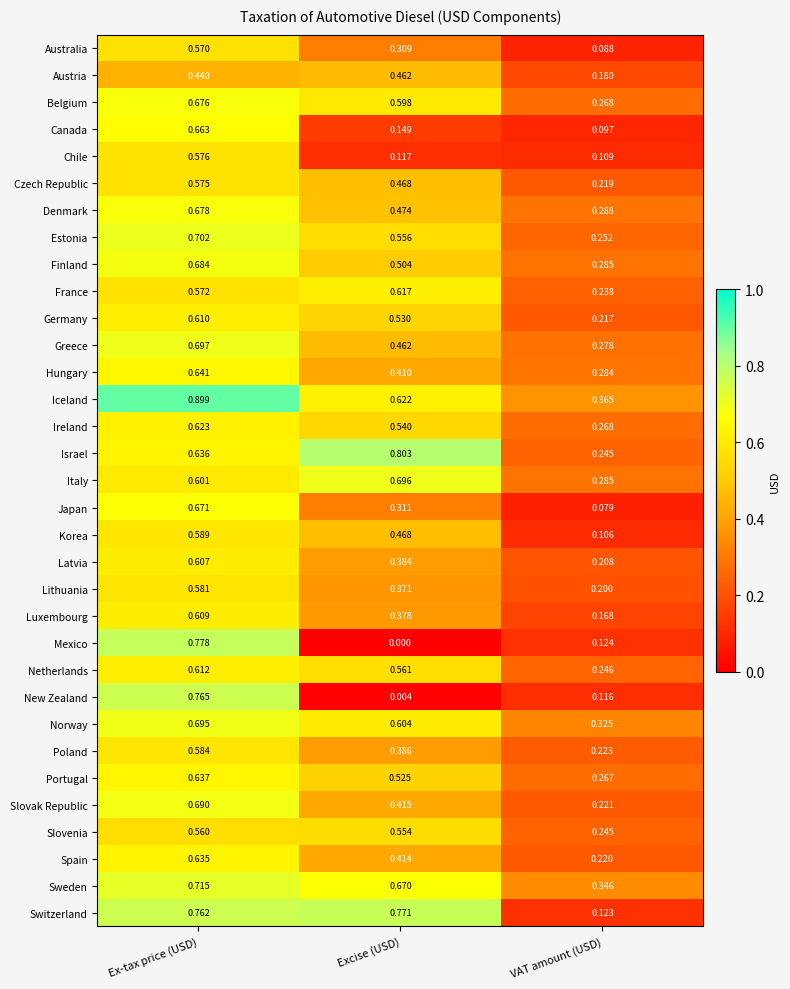

Which series has the widest spread of values?

Mexico